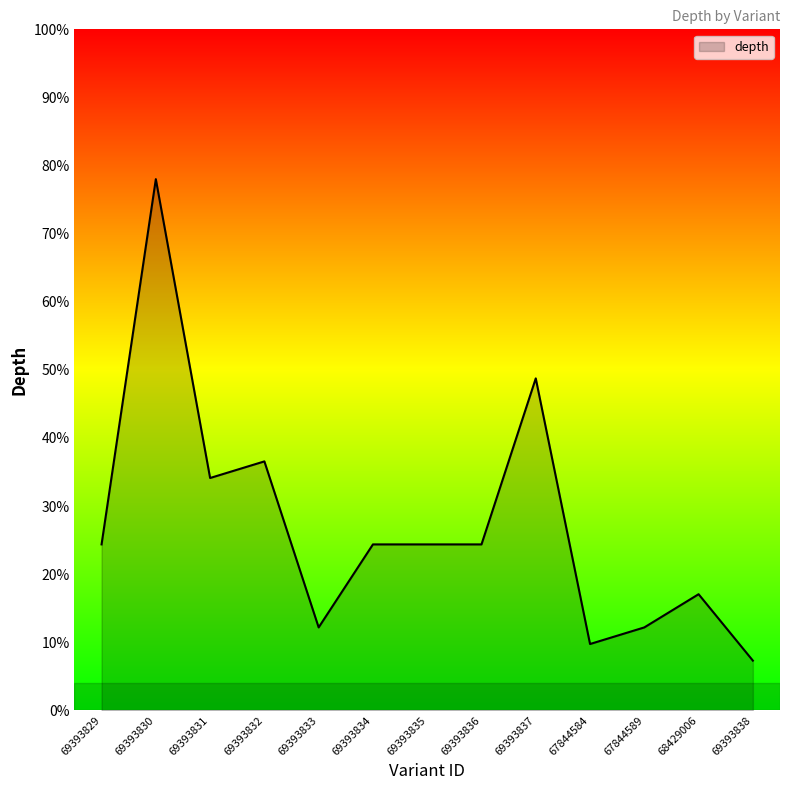

Does the chart have visible grid lines?

No